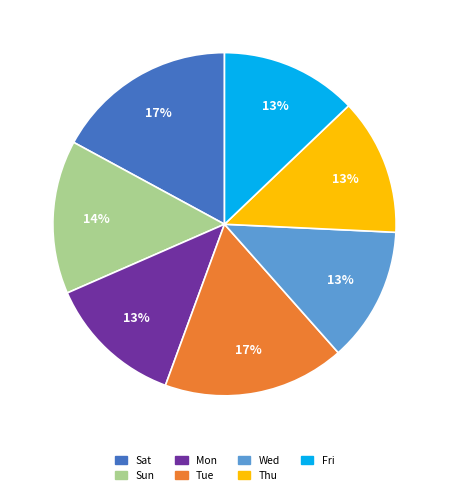

Is it true that Sat is 8% of the pie?

False